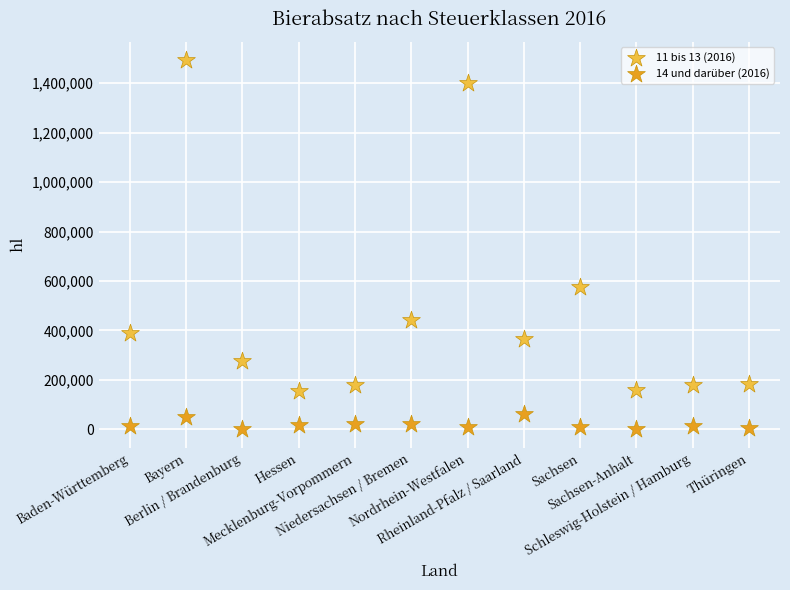

Across all series, what Y value is closest to 746998?

575989.2